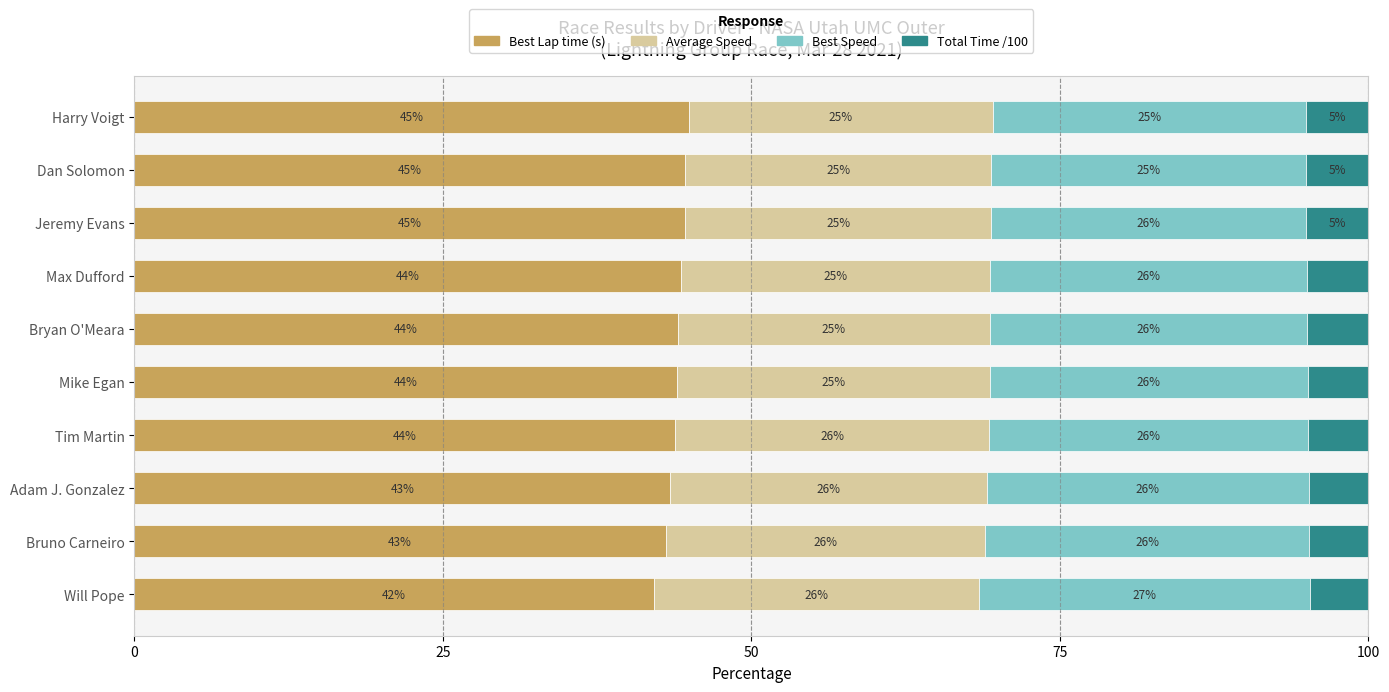

What is the average value of the Best Lap time (s) series?

43.9